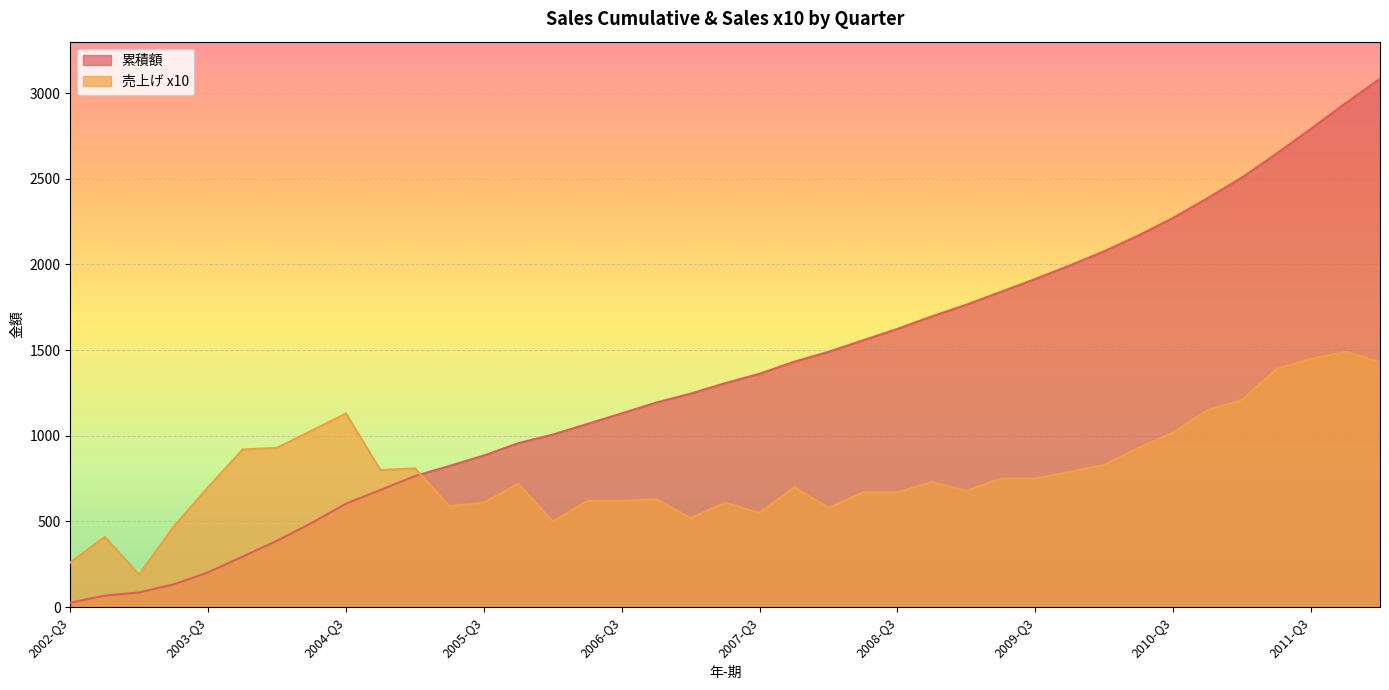

Rank the series by their average value, from highest to lowest.

累積額, 売上げ x10